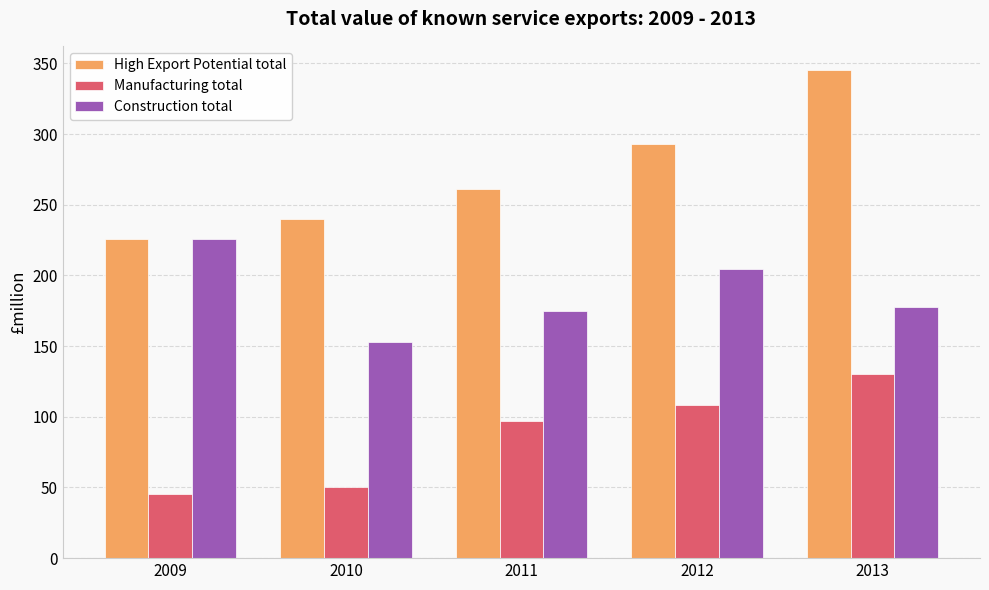

What is the spread (max minus min) of values at 2011?

164.0